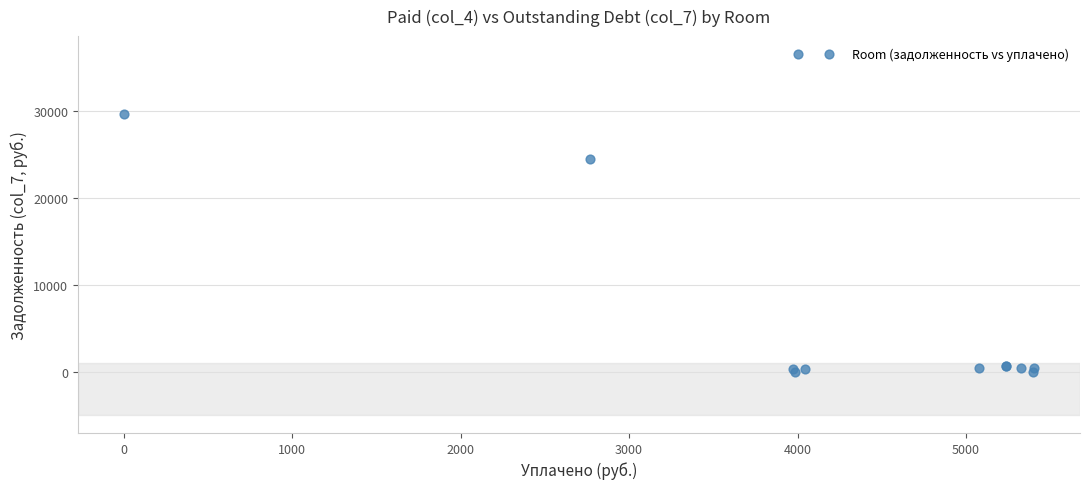

What Y value in the scatter plot is closest to 18275?

24449.2